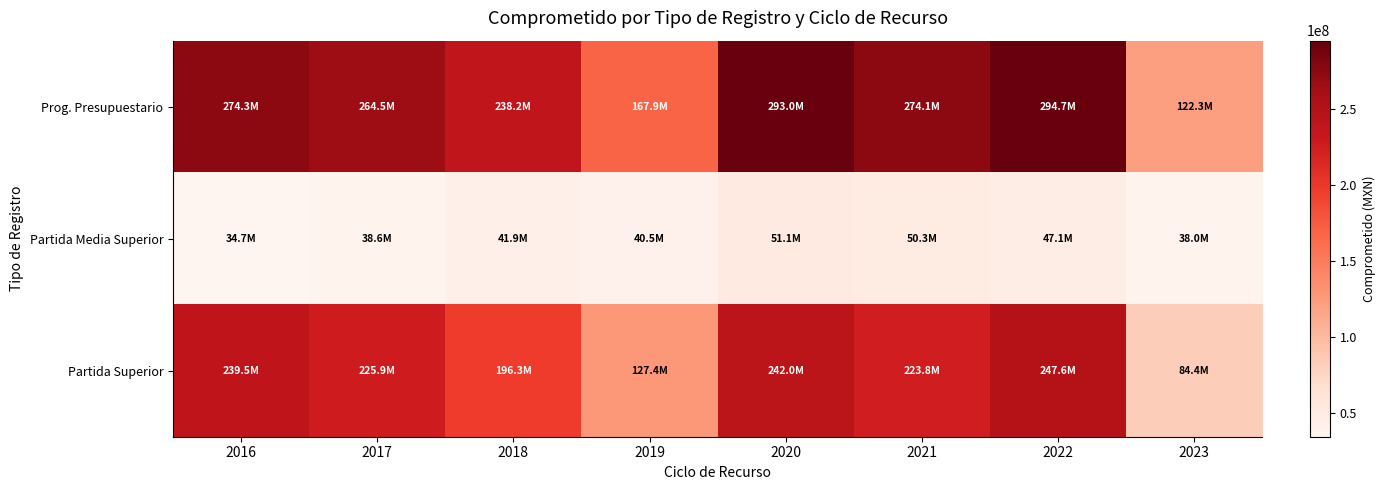

Reading left to right, transcribe all the data shown in this chart.

Prog. Presupuestario: 2016=274250649.8	2017=264464077.2	2018=238211223.3	2019=167861038.5	2020=293046447.0	2021=274124309.4	2022=294679614.3	2023=122336591.9
Partida Media Superior: 2016=34703276.4	2017=38596729.0	2018=41921227.9	2019=40470107.6	2020=51087716.2	2021=50309497.2	2022=47066170.6	2023=37974466.9
Partida Superior: 2016=239547373.4	2017=225867348.2	2018=196289995.4	2019=127390930.9	2020=241958730.8	2021=223814812.2	2022=247613443.7	2023=84362125.0